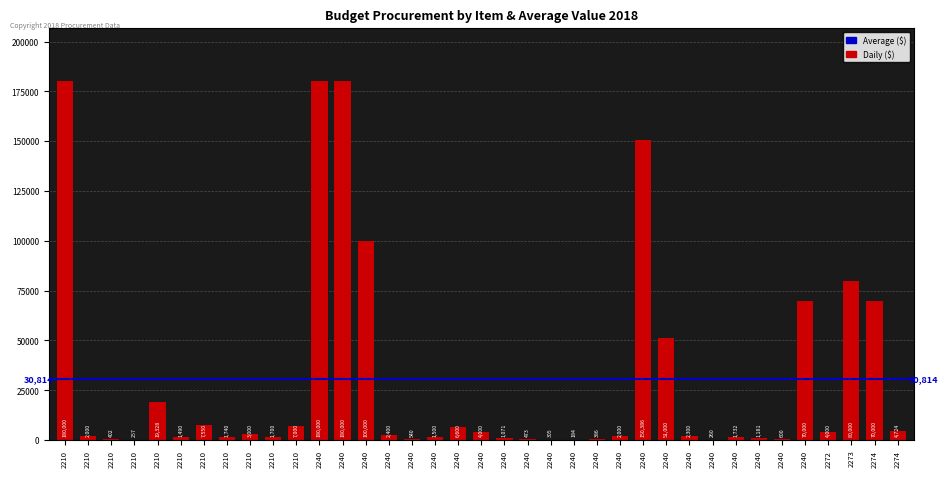

Are the bars horizontal?

No